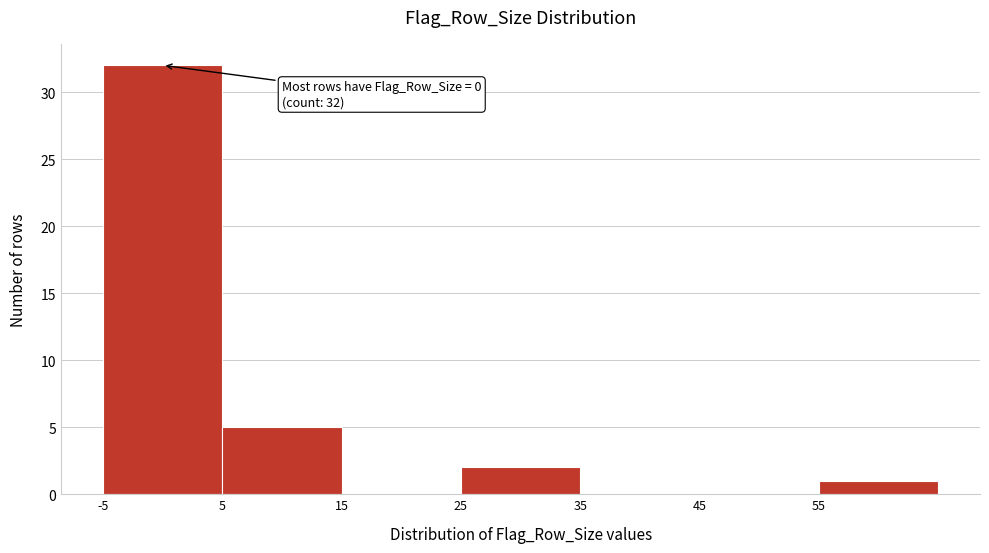

Which range on the x-axis has the tallest bar?

-5 to 5